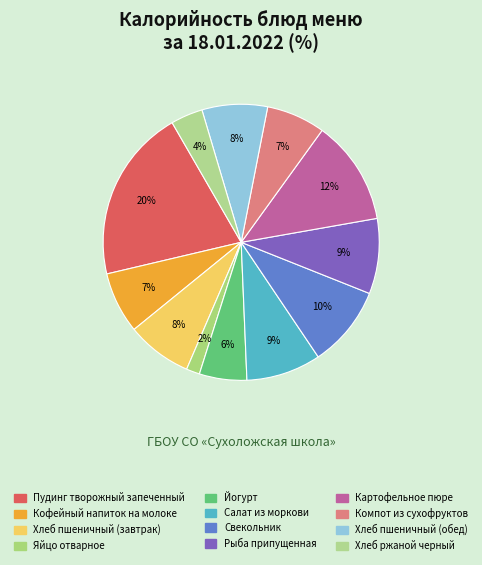

To the nearest percent, what percentage of the pie is Пудинг творожный запеченный?

20%